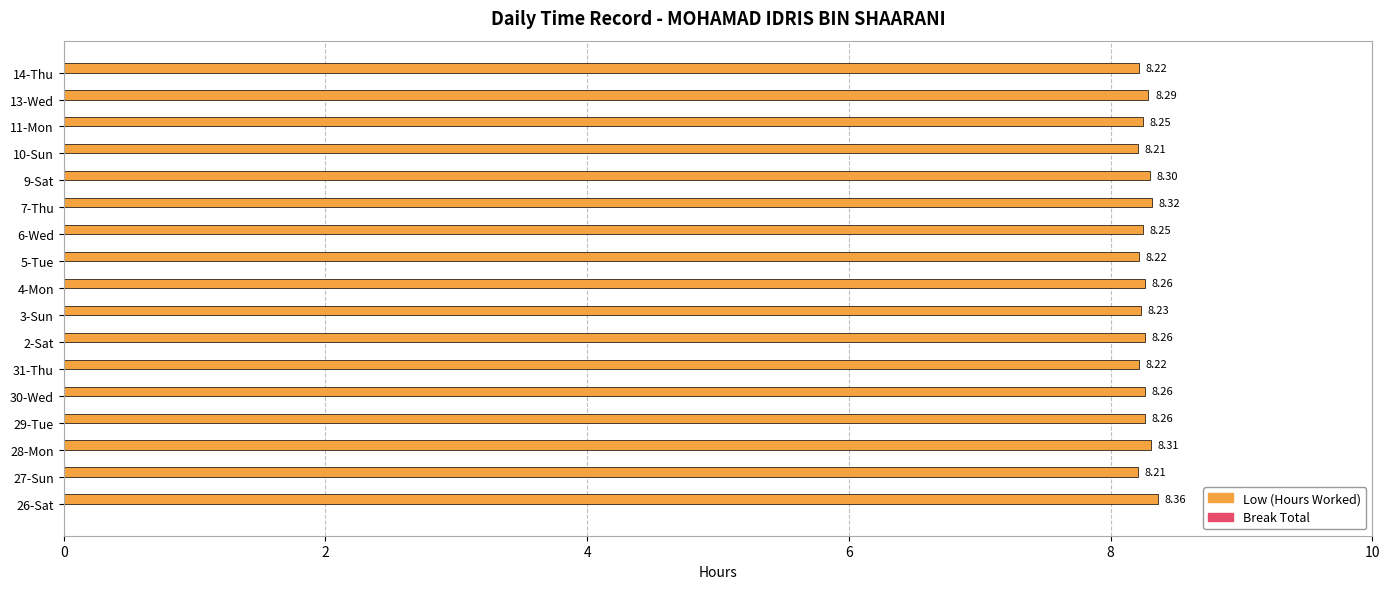

Approximately how many times larger is the value at 7-Thu compared to 27-Sun?

1.0